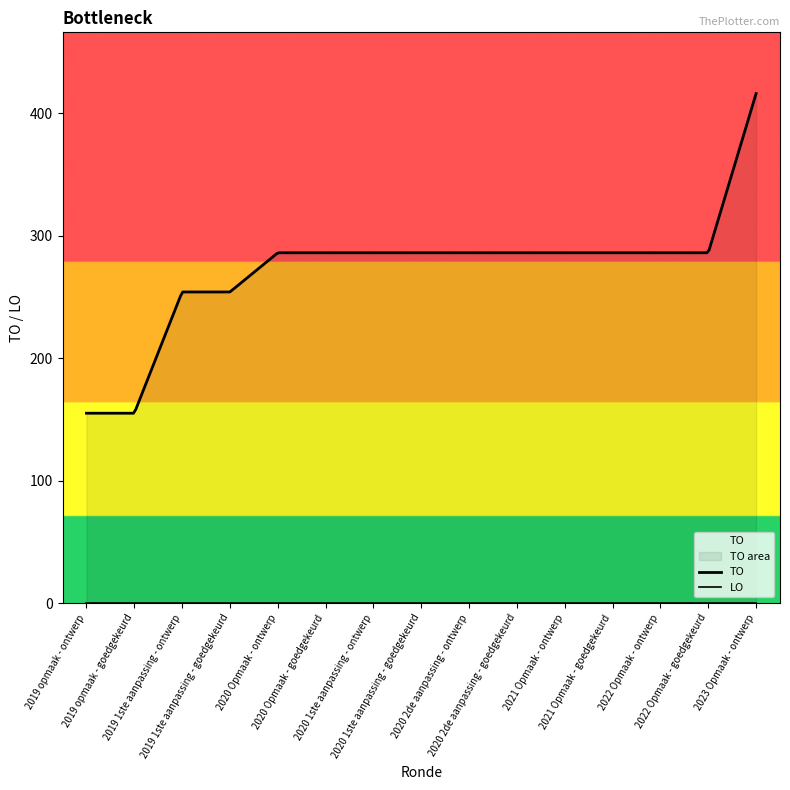

How many data points in TO are above 286?

1